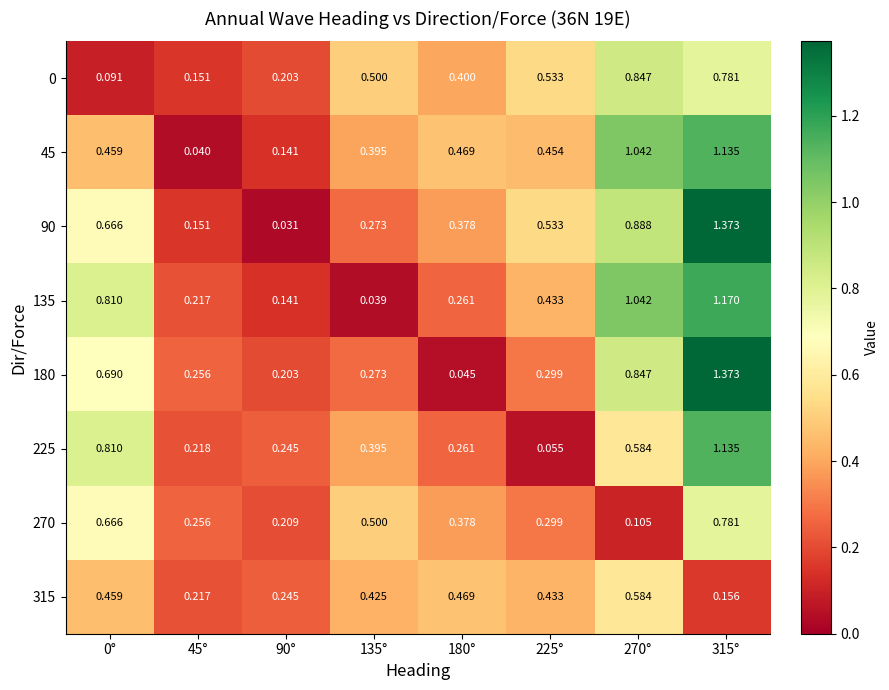

At how many categories does at least one series exceed 0?

8